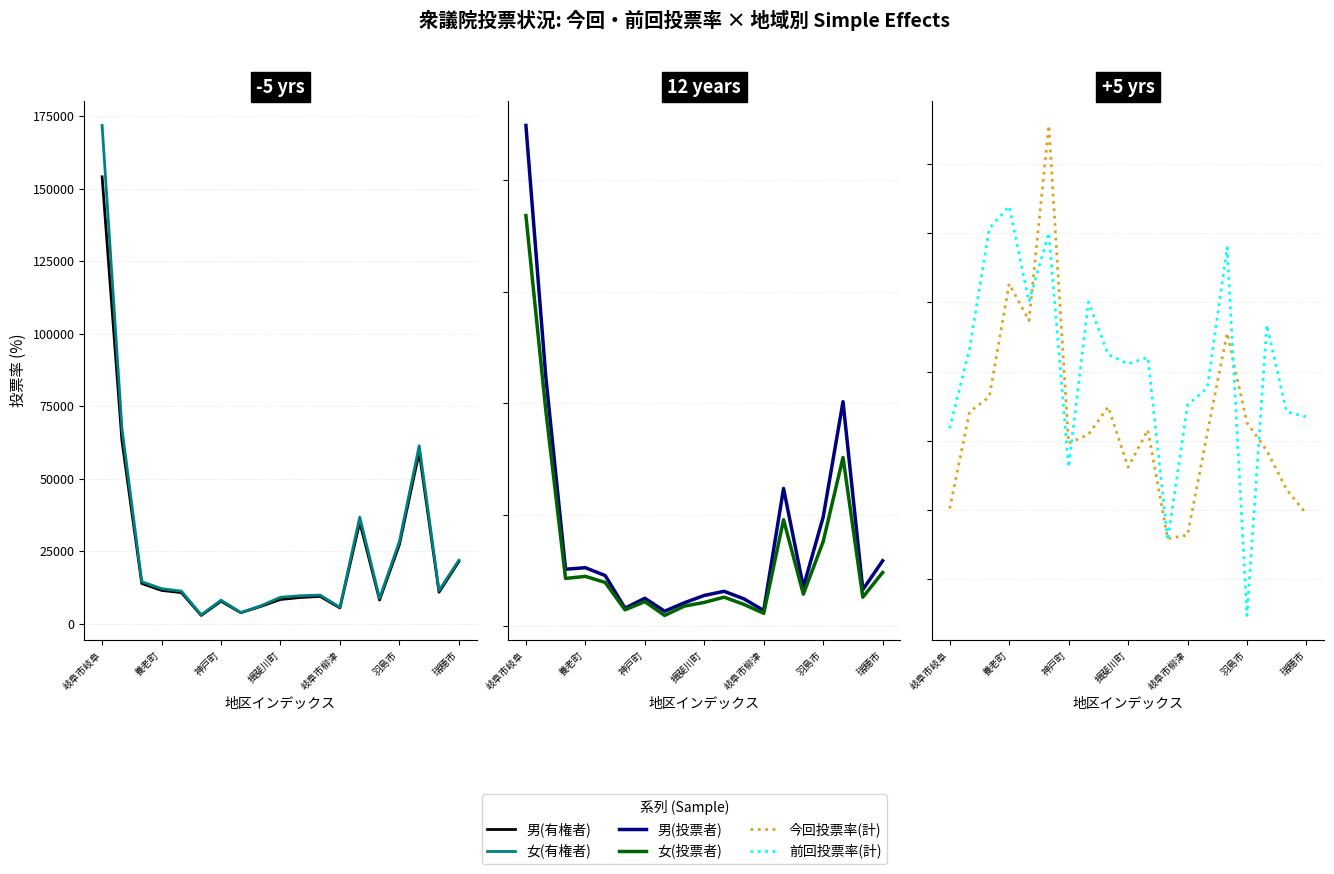

How many lines are shown in the chart?

6